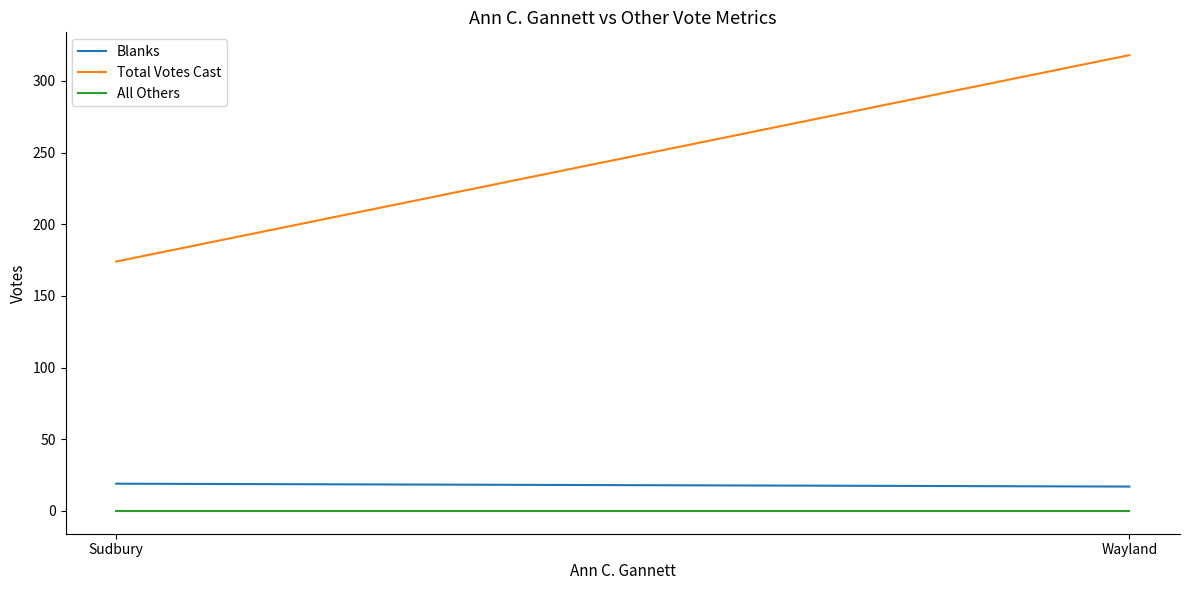

True or false: Blanks has a value of 19 at Sudbury.

True